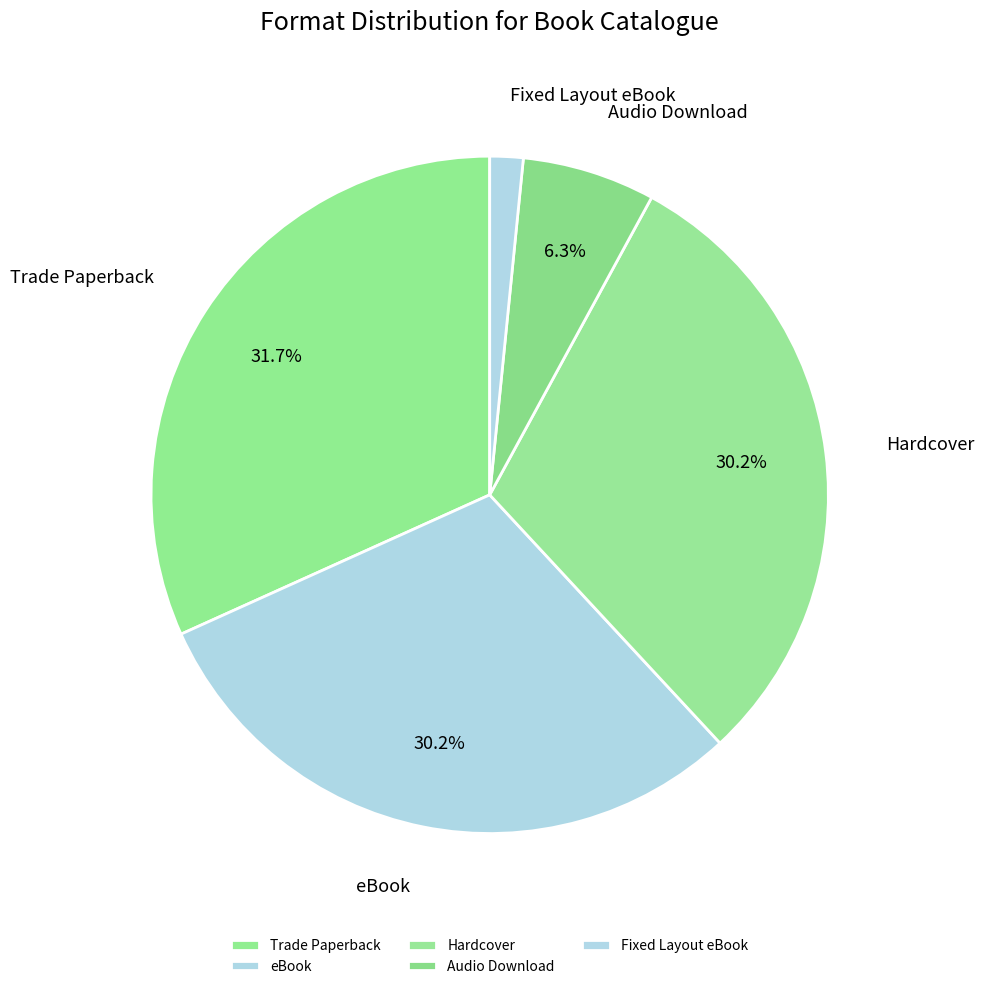

Is there a majority slice in this chart?

No